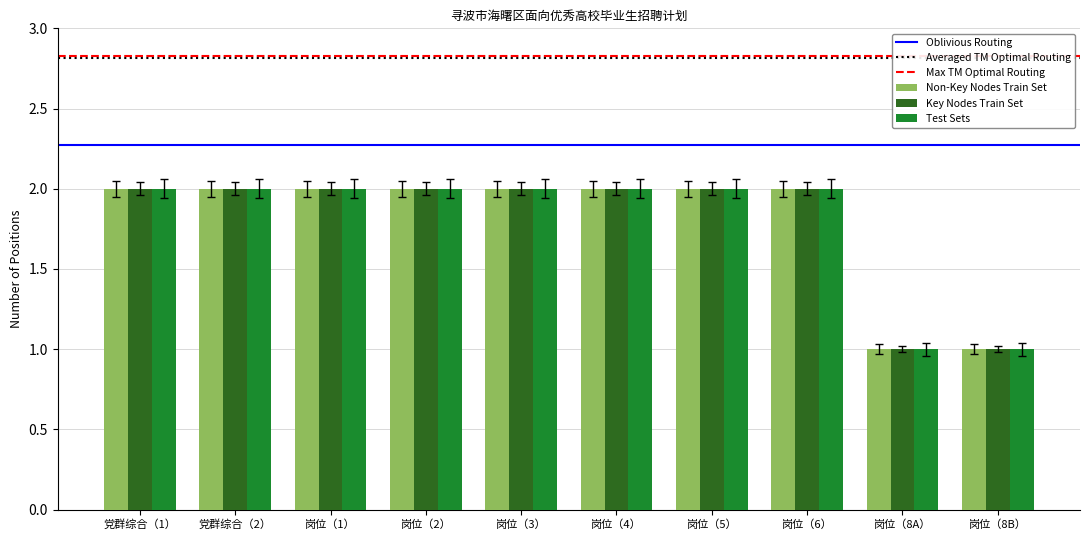

Reading right to left, transcribe all the data shown in this chart.

Non-Key Nodes Train Set: 1	1	2	2	2	2	2	2	2	2
Key Nodes Train Set: 1	1	2	2	2	2	2	2	2	2
Test Sets: 1	1	2	2	2	2	2	2	2	2